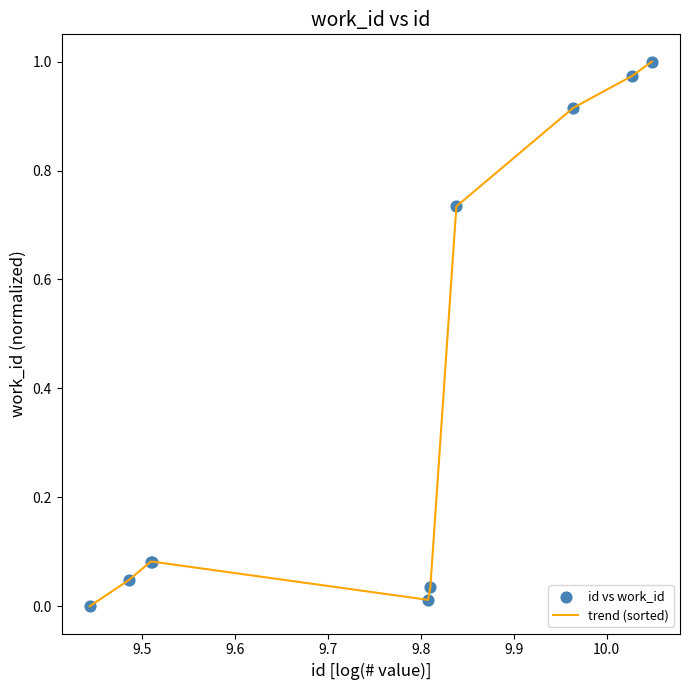

How many lines are shown in the chart?

1